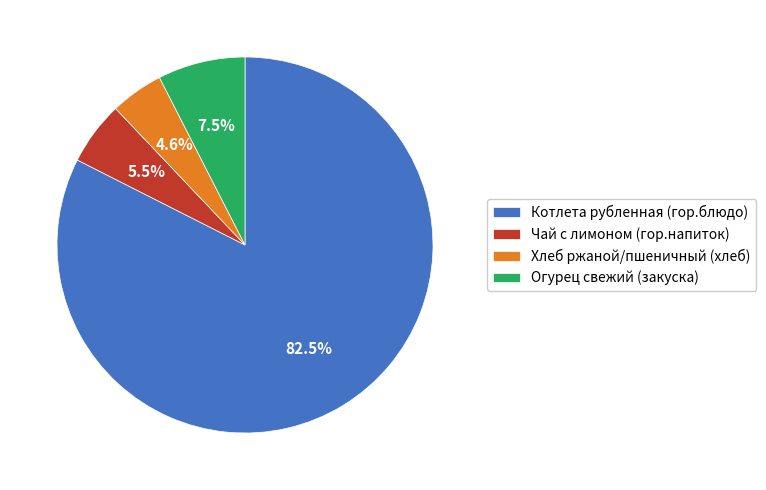

To the nearest percent, what is the combined percentage of Хлеб ржаной/пшеничный (хлеб) and Котлета рубленная (гор.блюдо)?

87%